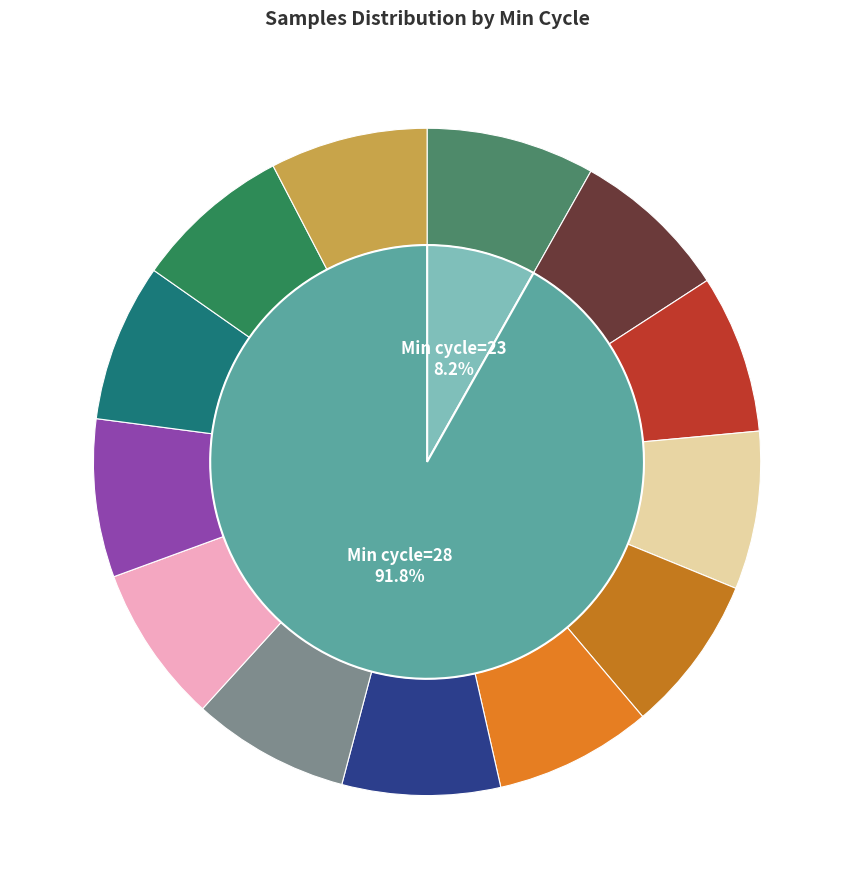

Does 28 represent more than half of the total?

No